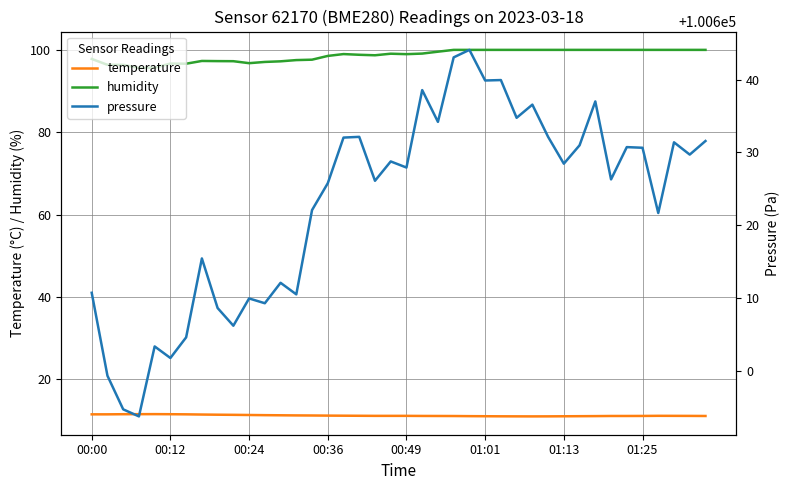

At which category is the sum across all series the highest?

24